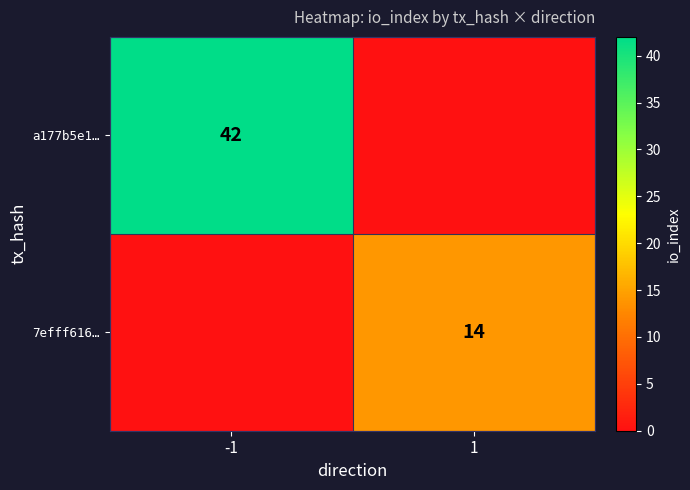

Which has a higher value, 1 or -1?

-1